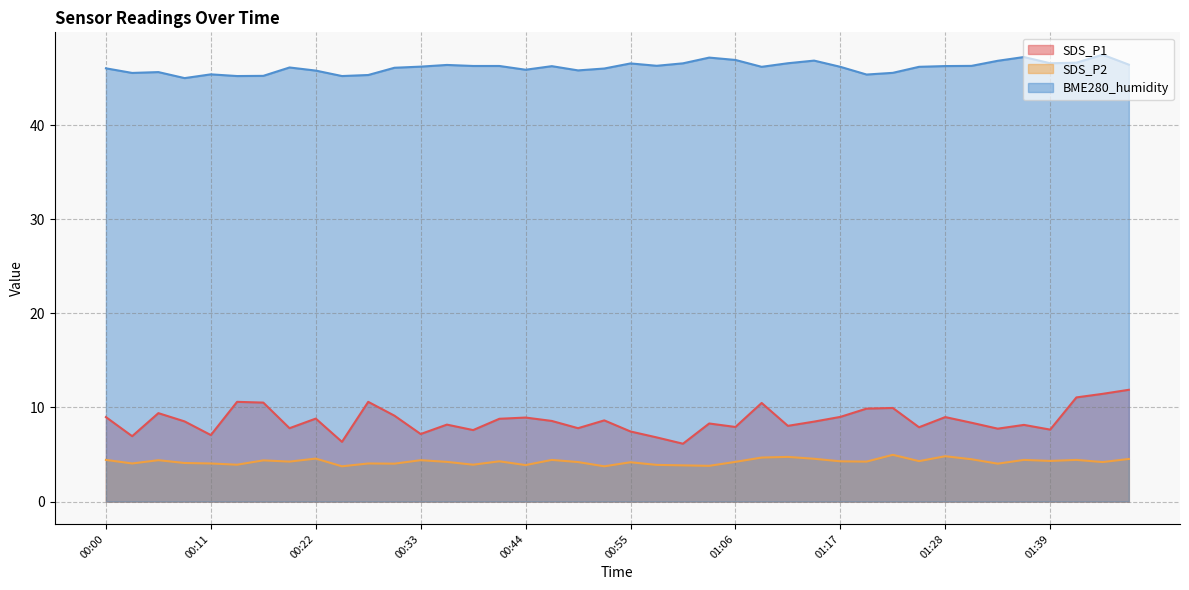

True or false: BME280_humidity has a value of 46.2 at 01:25.

True